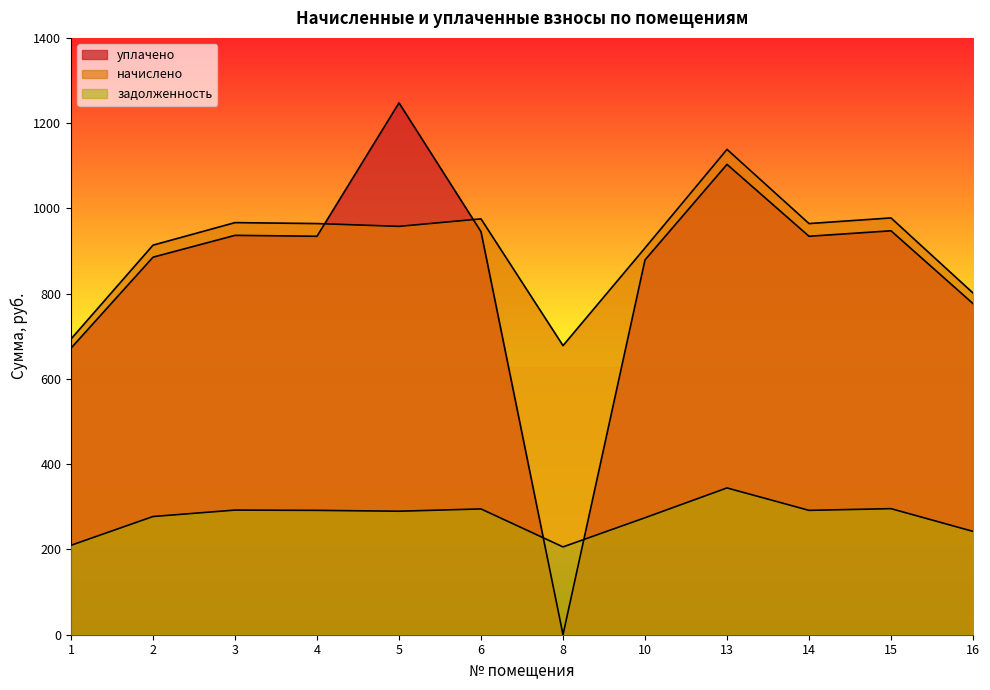

How many lines are shown in the chart?

3